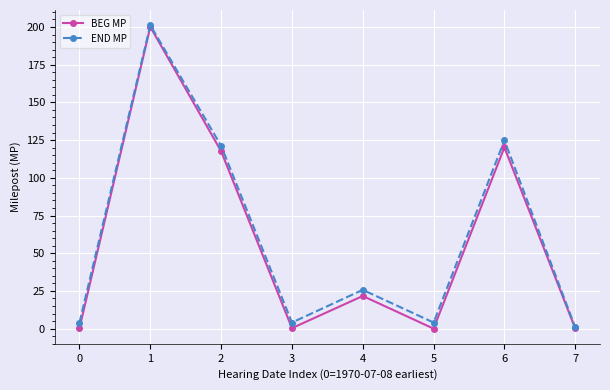

At how many categories does at least one series exceed 93?

3